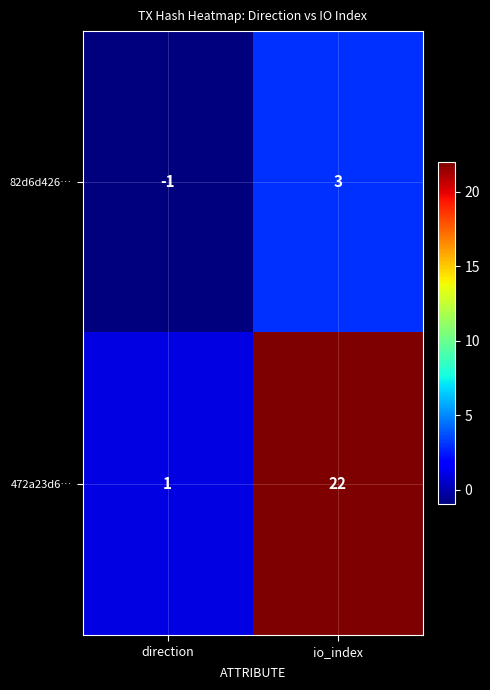

The 82d6d426… series shows -1 at direction. True or false?

True